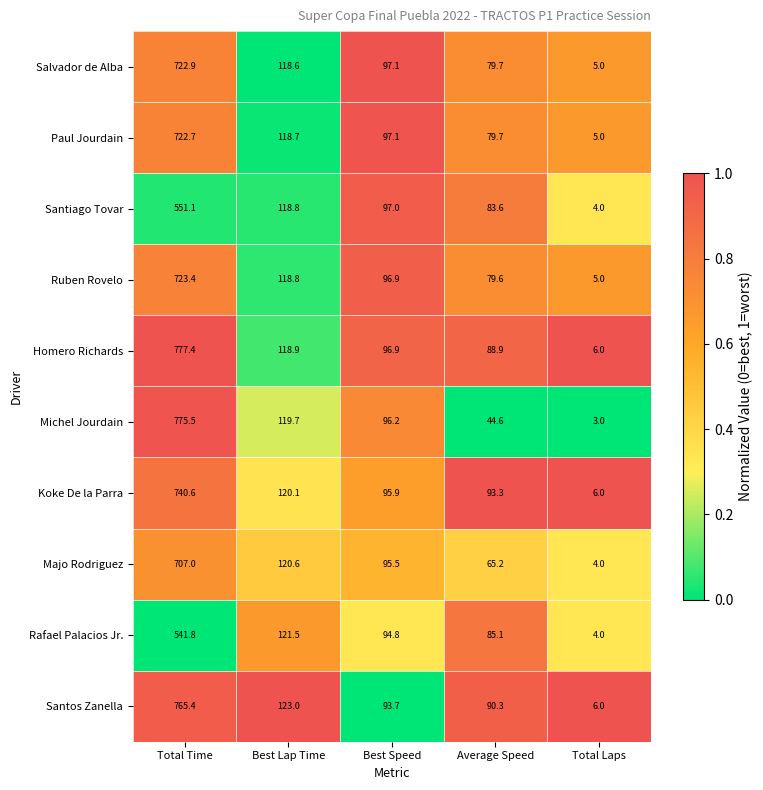

What is the spread (max minus min) of values at Best Speed?

3.4